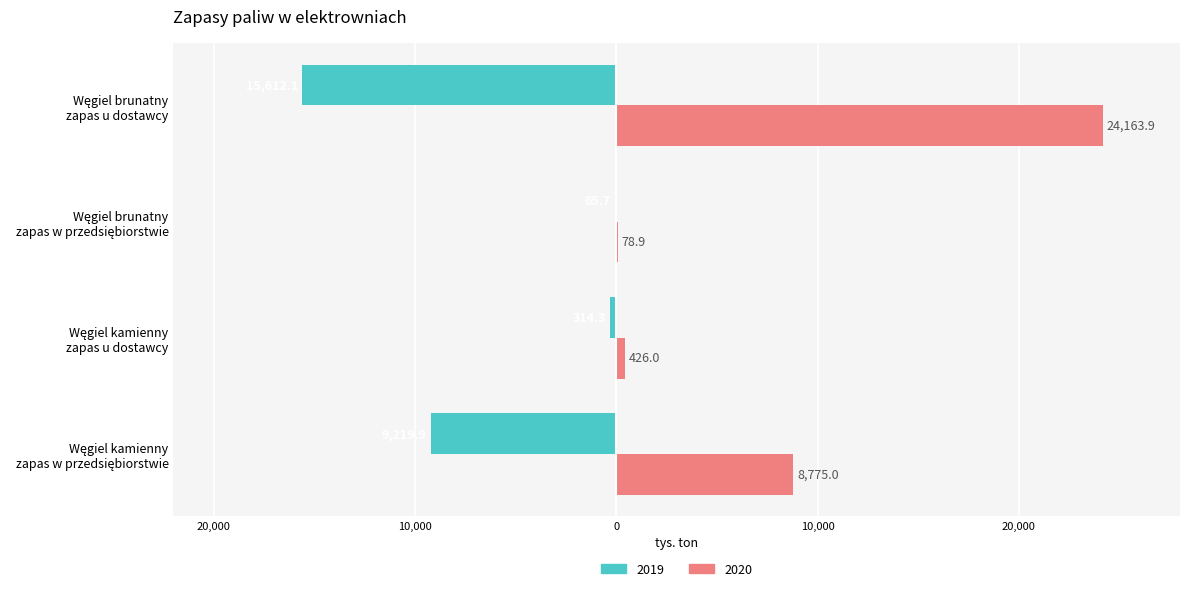

The value of 2019 at Węgiel brunatny
zapas w przedsiębiorstwie is -27.2. True or false?

False